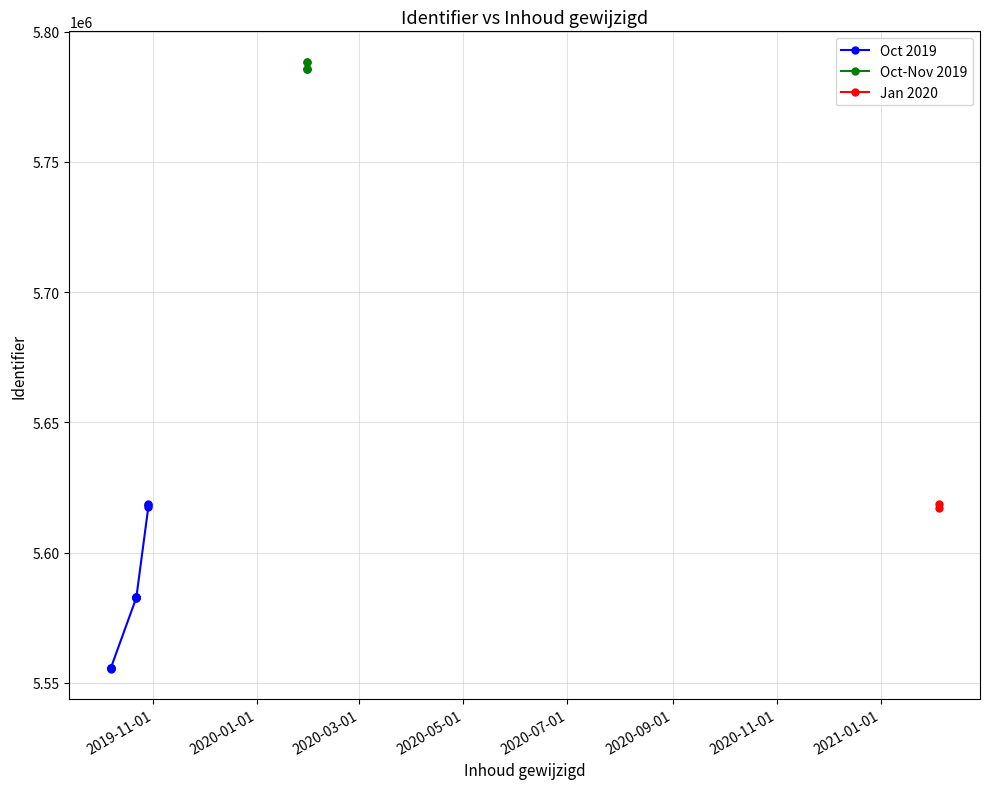

How many interior local valleys (lower than both neighbors) does the data have?

2